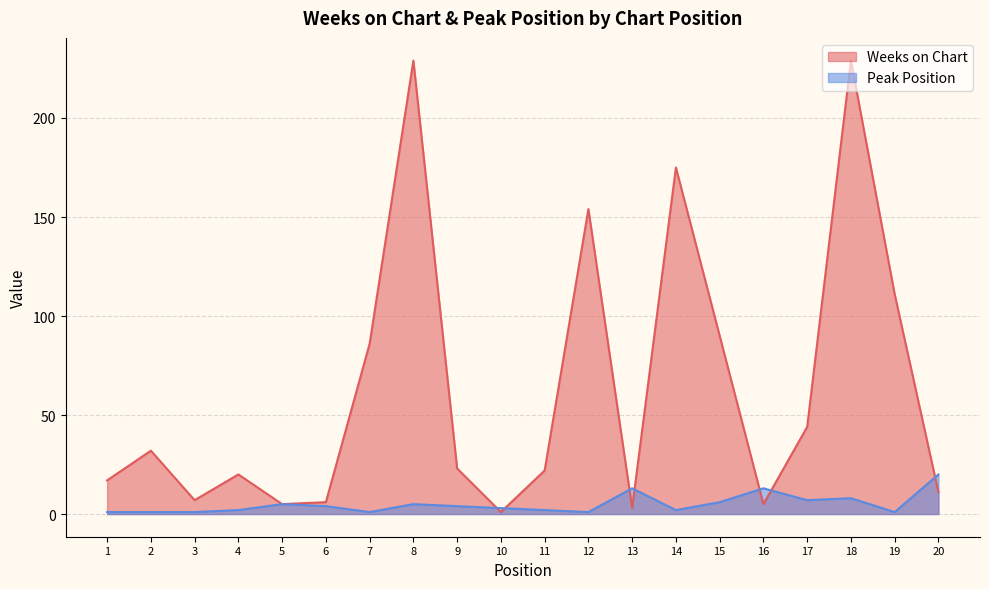

What is the lowest value of the Weeks on Chart series?

1